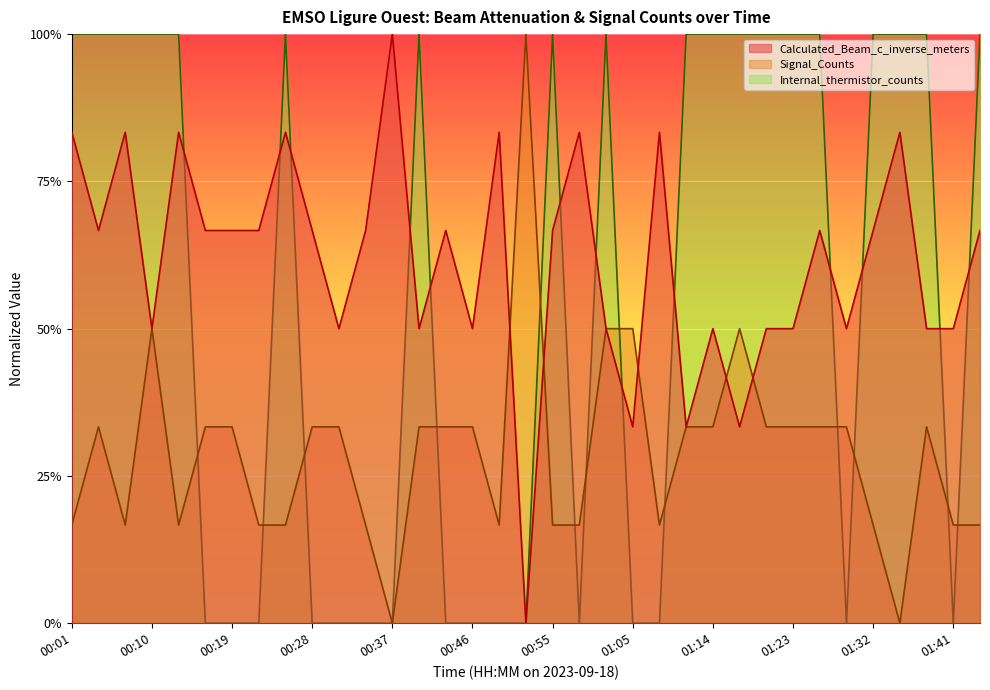

Is it true that Internal_thermistor_counts equals 0.6 at 00:49?

False